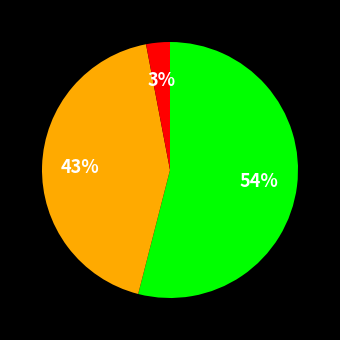

How many slices are in this pie chart?

3